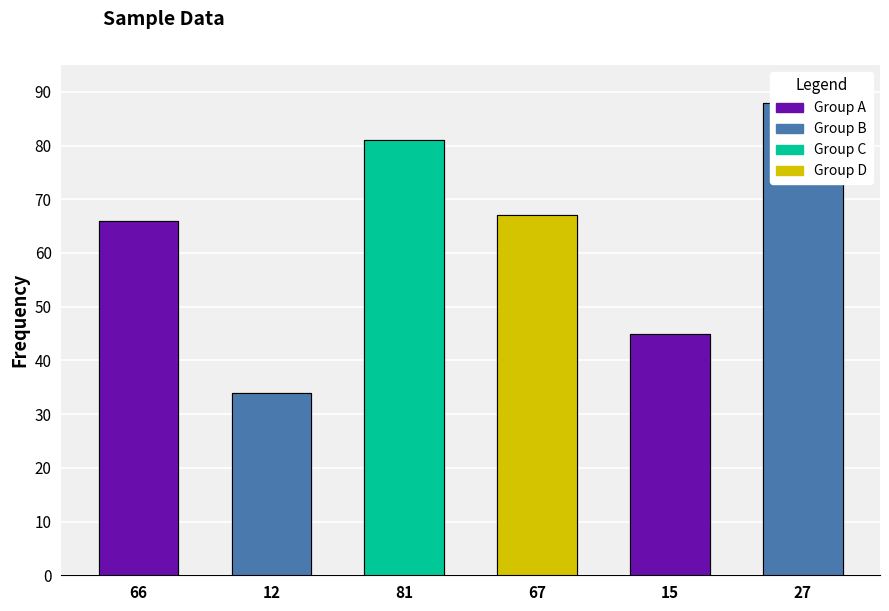

The value at 67 is 26. True or false?

False